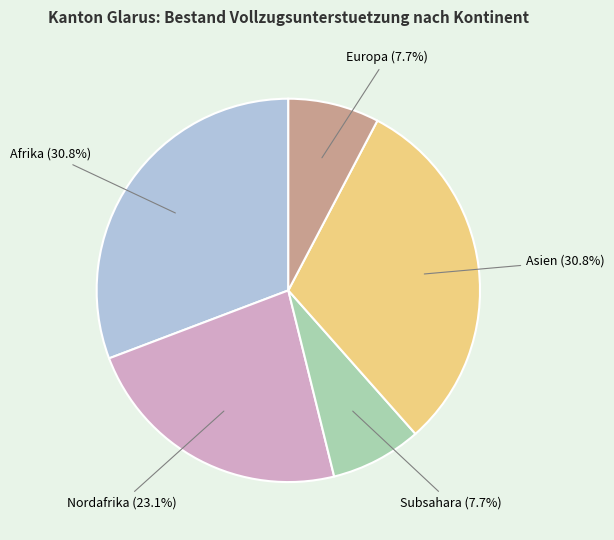

To the nearest percent, what percentage of the pie is Europa?

8%